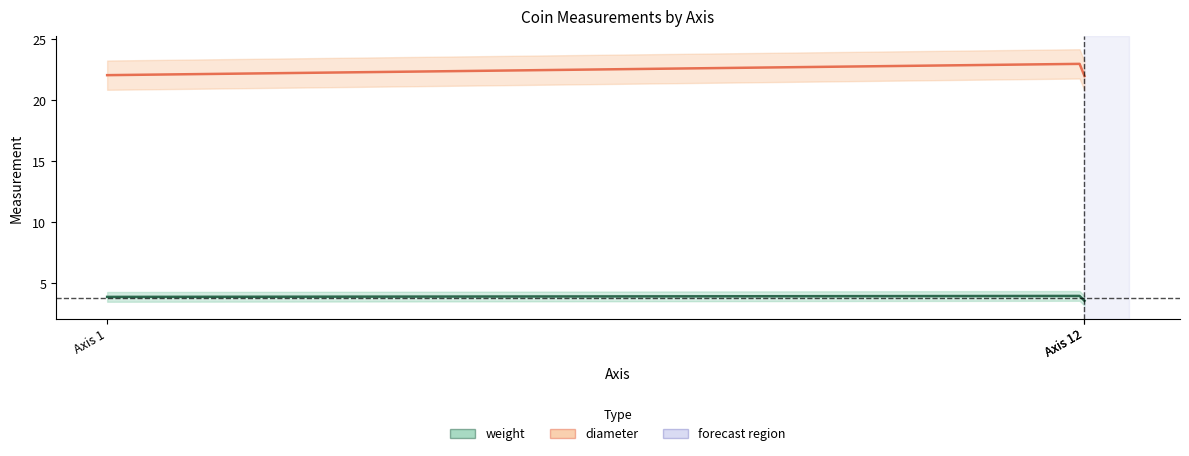

What is the maximum value for weight?

4.0